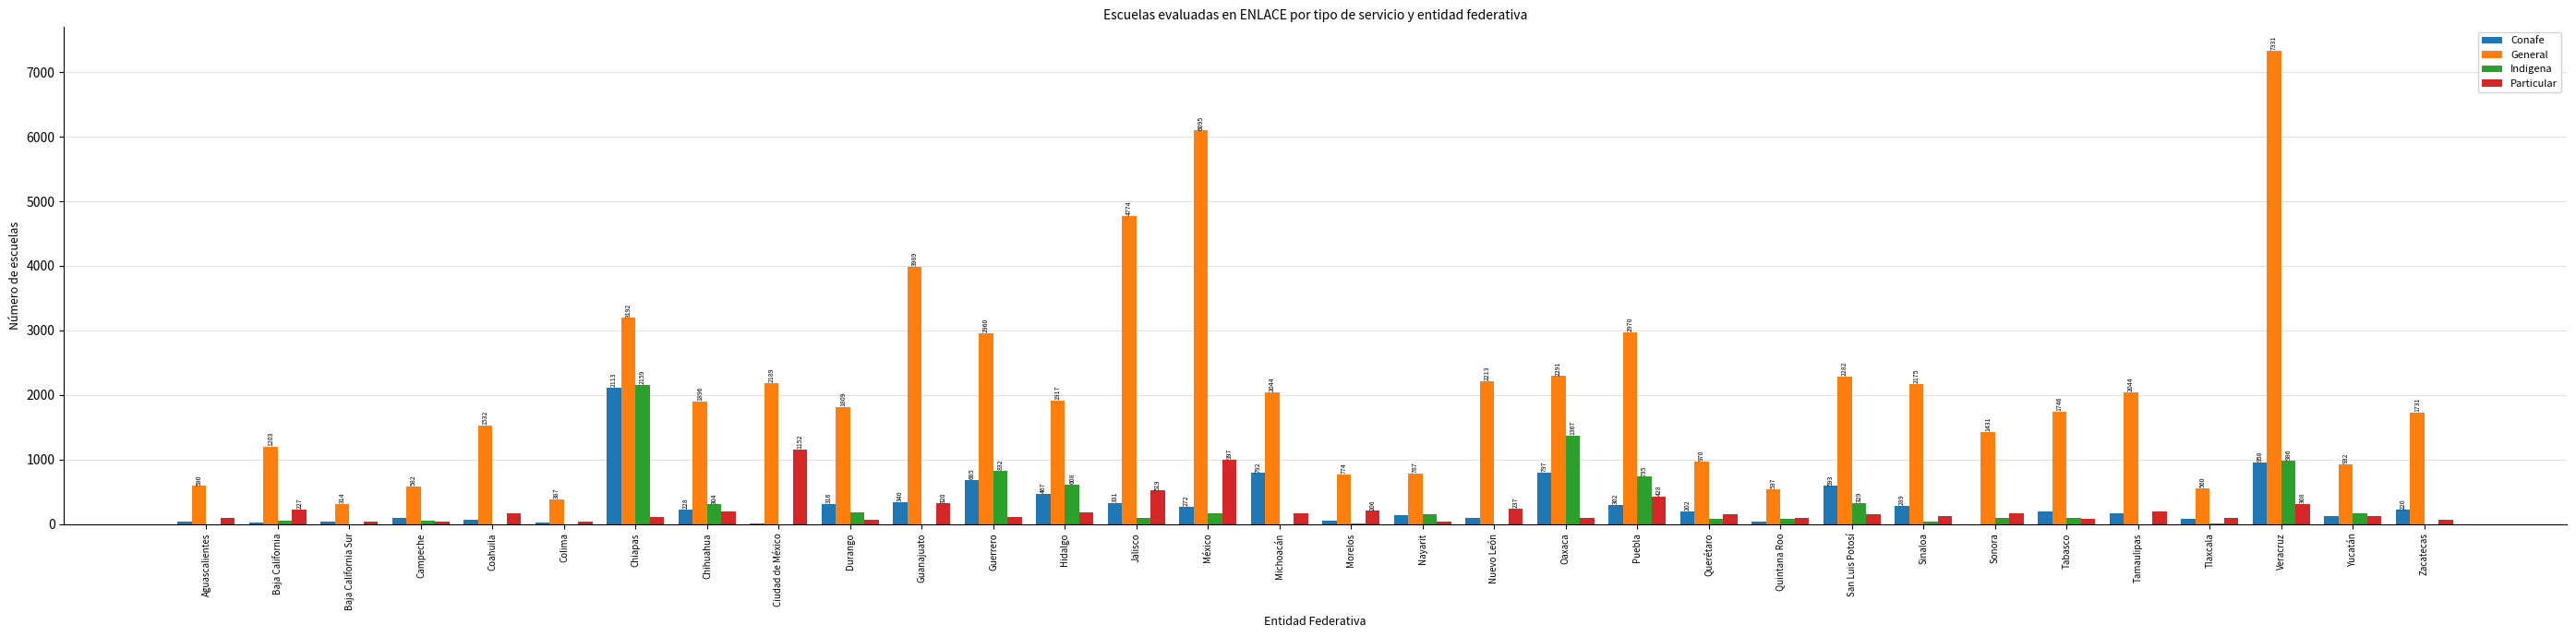

What is the total value across all series at Baja California?

1508